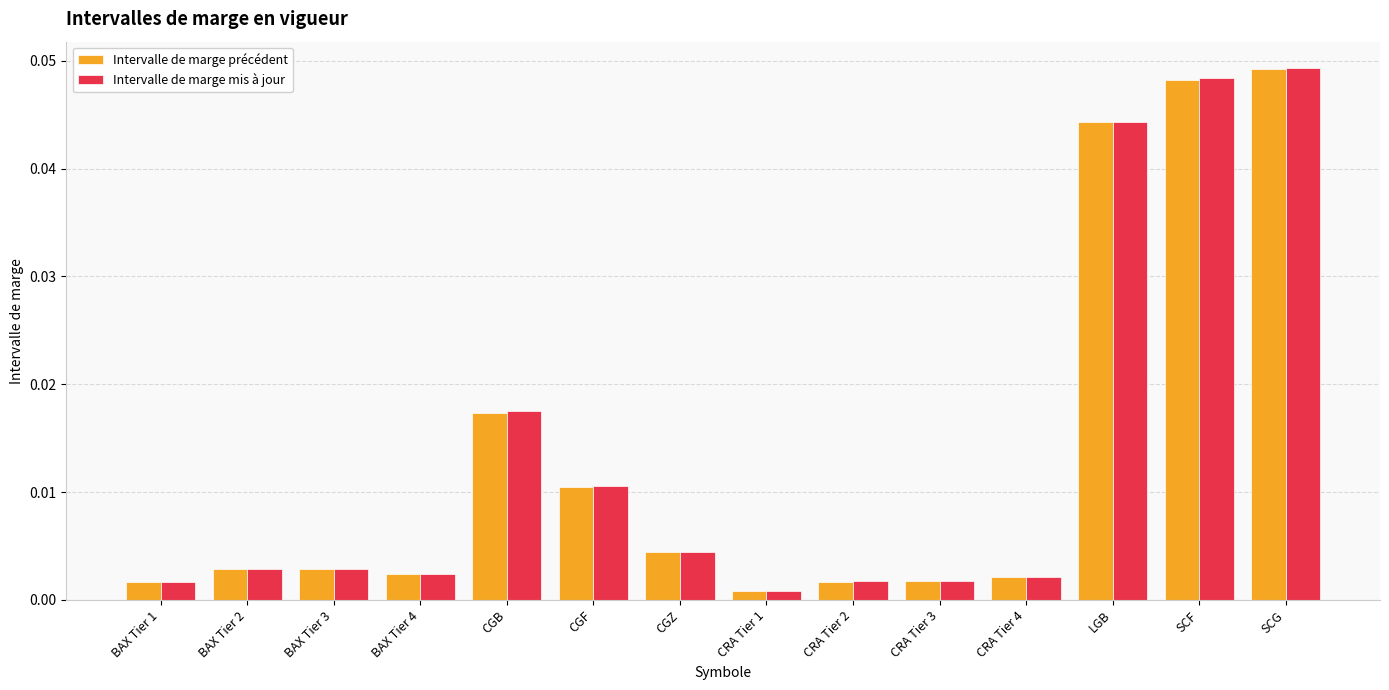

Which category has the highest value across all series?

SCG